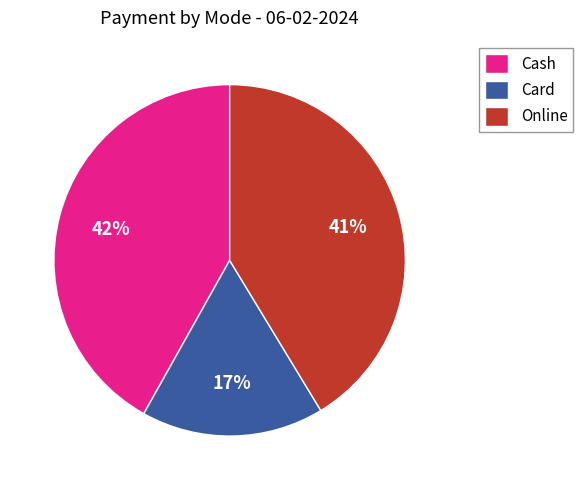

Rank the categories by value from lowest to highest.

Card, Online, Cash